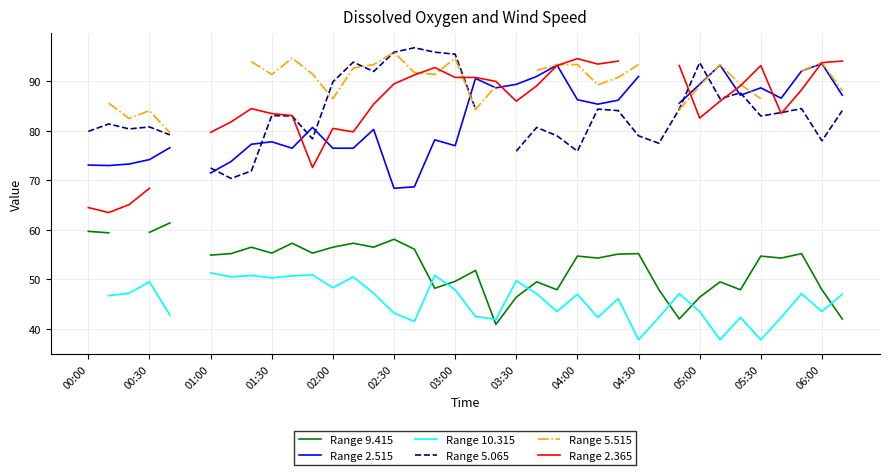

True or false: Range 9.415 has more than 1 interior local peaks.

True